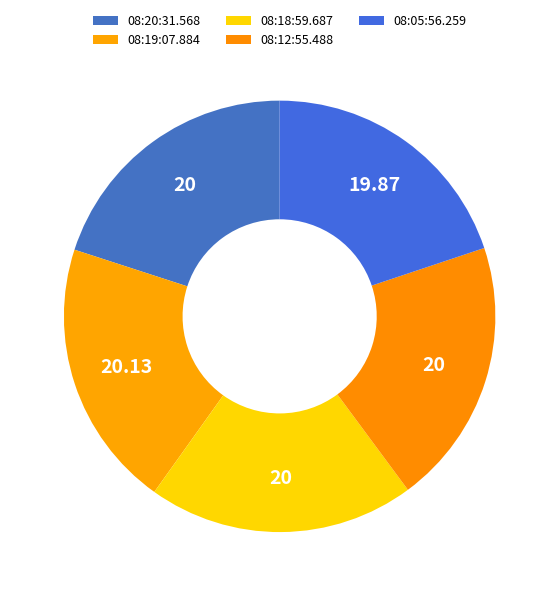

How many segments does this pie chart have?

5